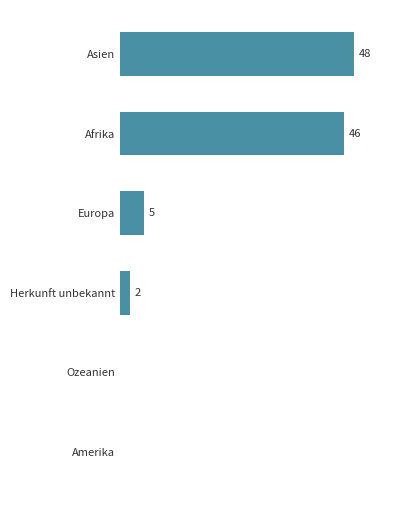

Which has a higher value, Afrika or Amerika?

Afrika